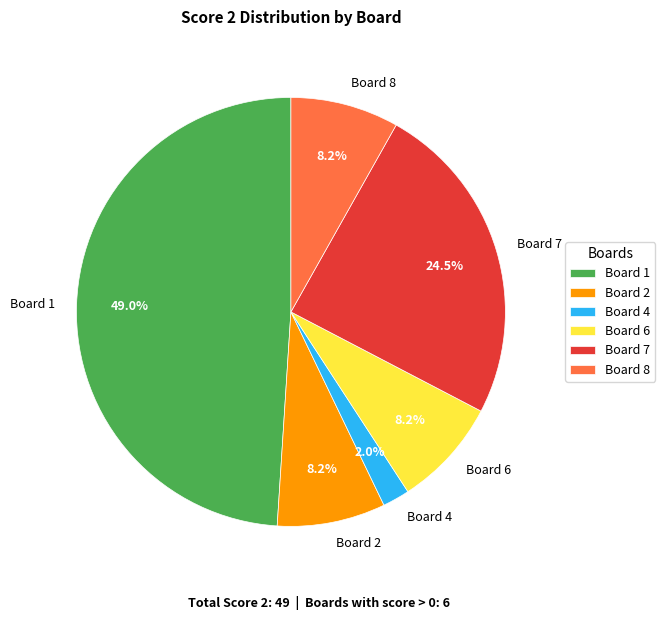

Count the number of slices in the pie.

6